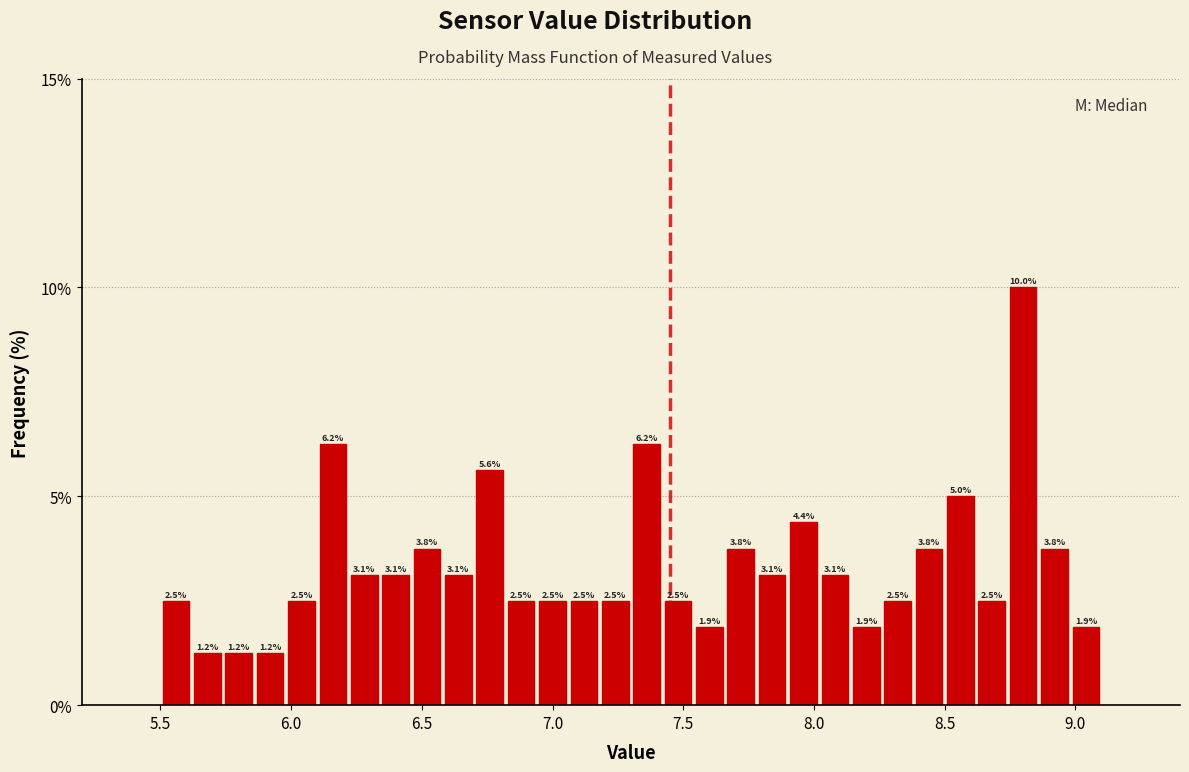

Around what value on the x-axis is the tallest bar? Give the approximate position of its centre, as read against the axis.

8.80